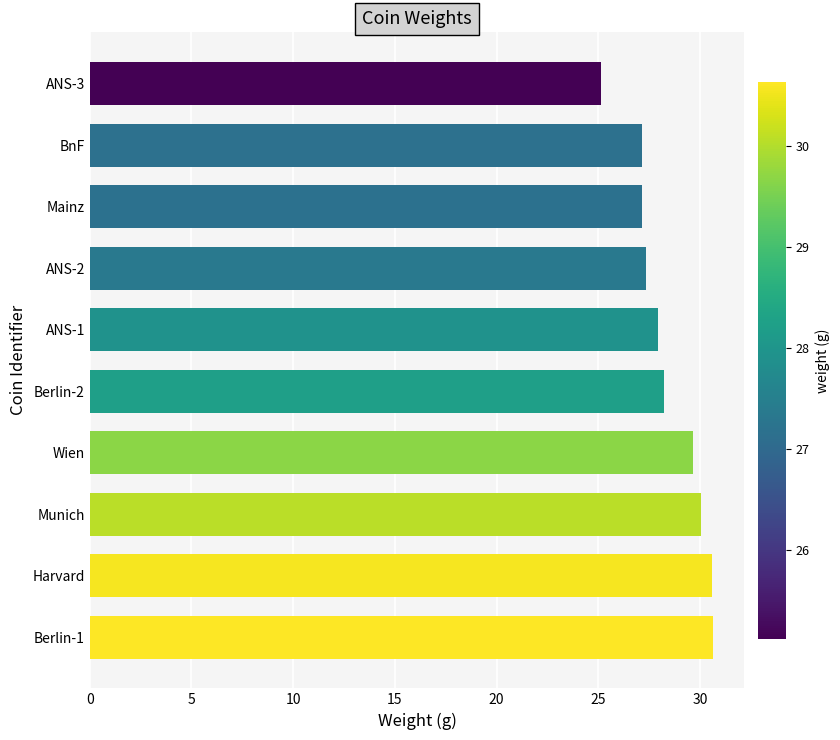

What is the difference between the second highest and second lowest values?

3.4